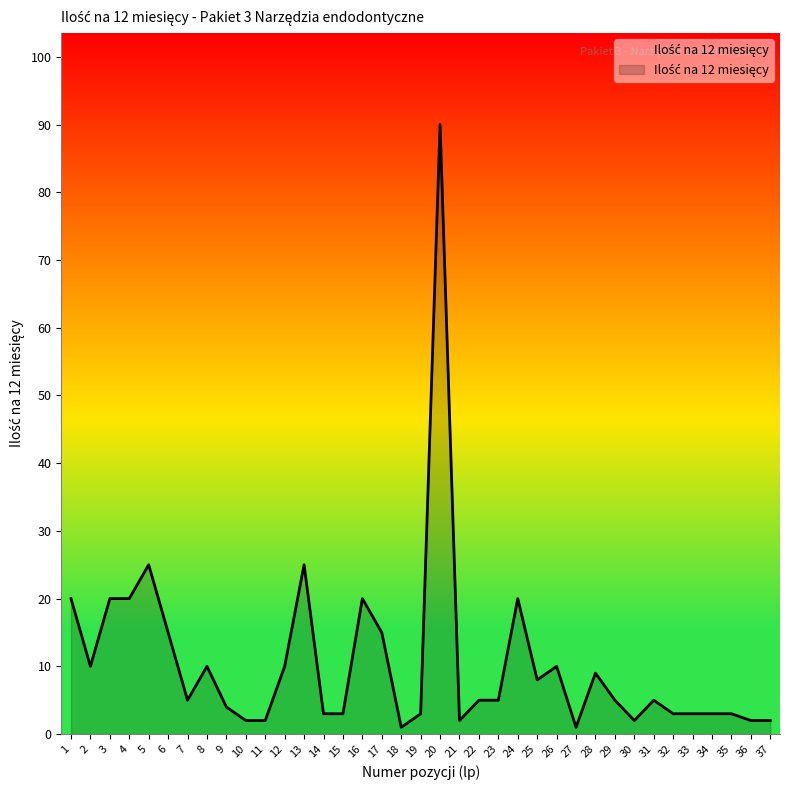

Approximately how many times larger is the value at 24 compared to 7?

4.0